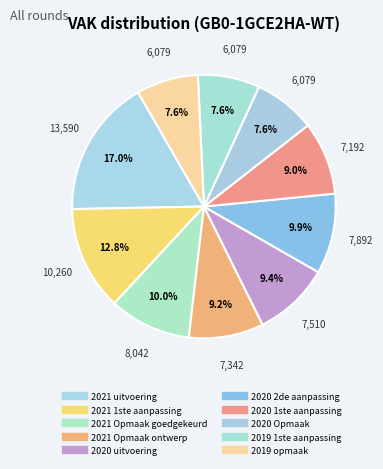

What is the total percentage of 2021 uitvoering and 2021 Opmaak goedgekeurd?

27.0%